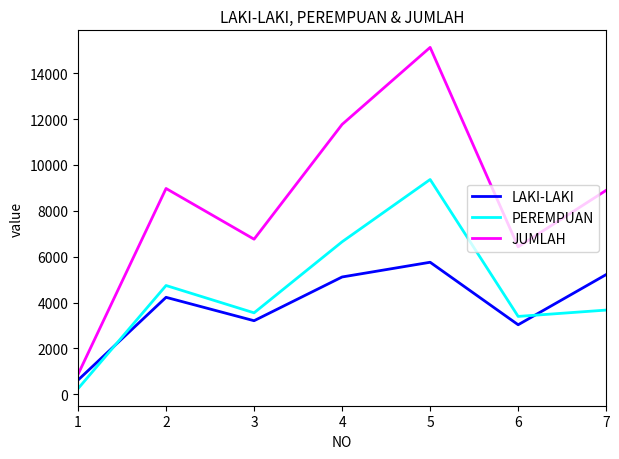

Is the value of PEREMPUAN at 1 greater than the value of LAKI-LAKI at 5?

No